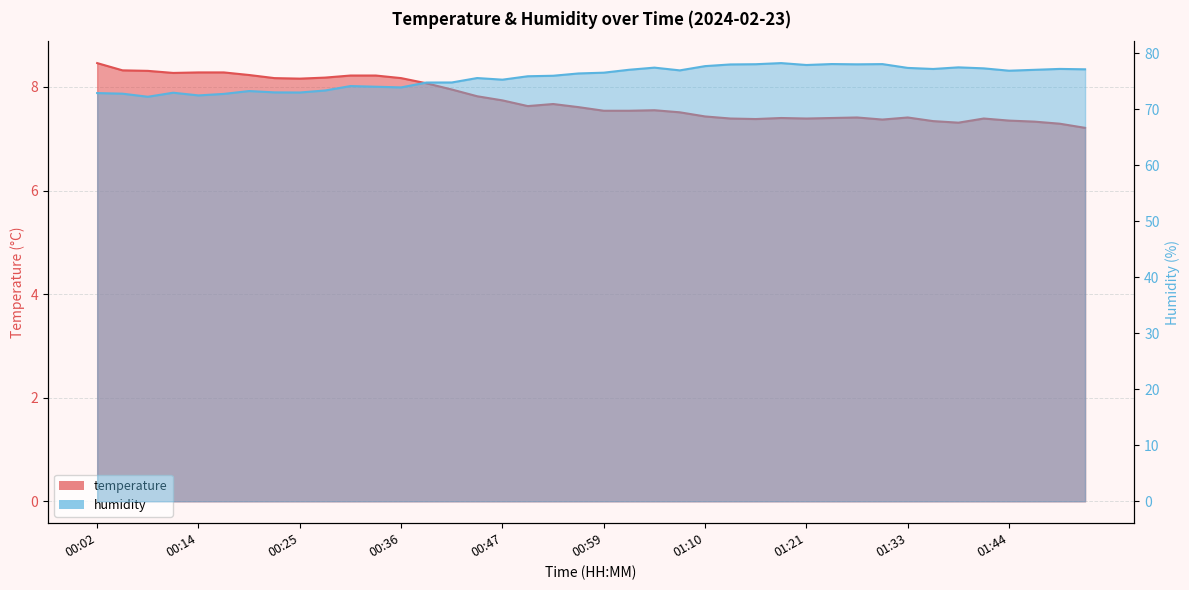

List the series in order of their overall mean, lowest first.

temperature, humidity